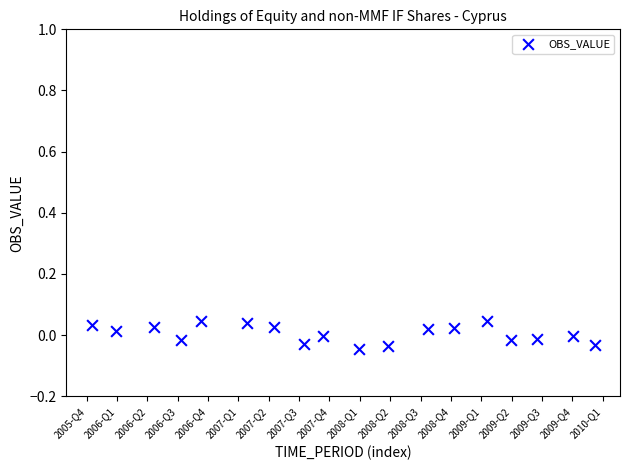

What is the range of X values (max minus min)?

16.6